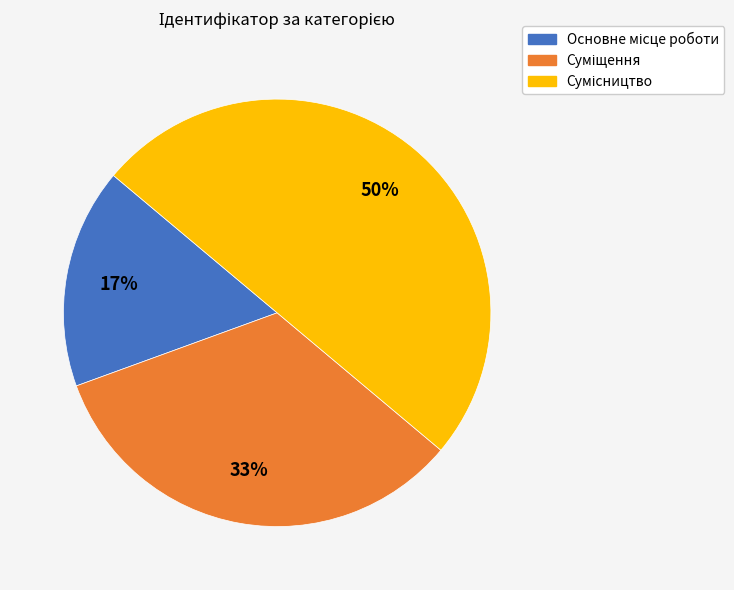

To the nearest percent, what is the average slice percentage?

33%